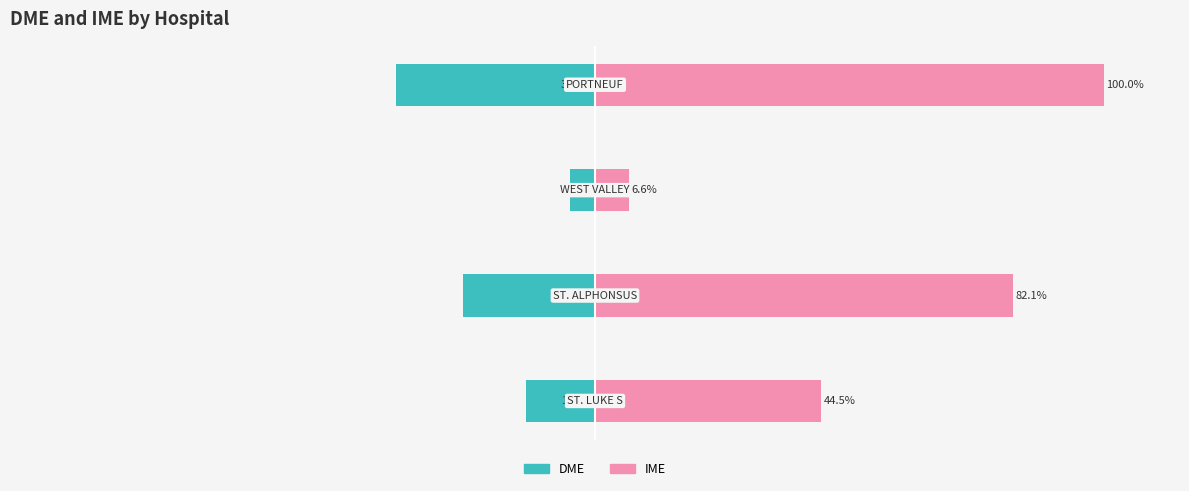

List the series in order of their overall mean, lowest first.

DME, IME